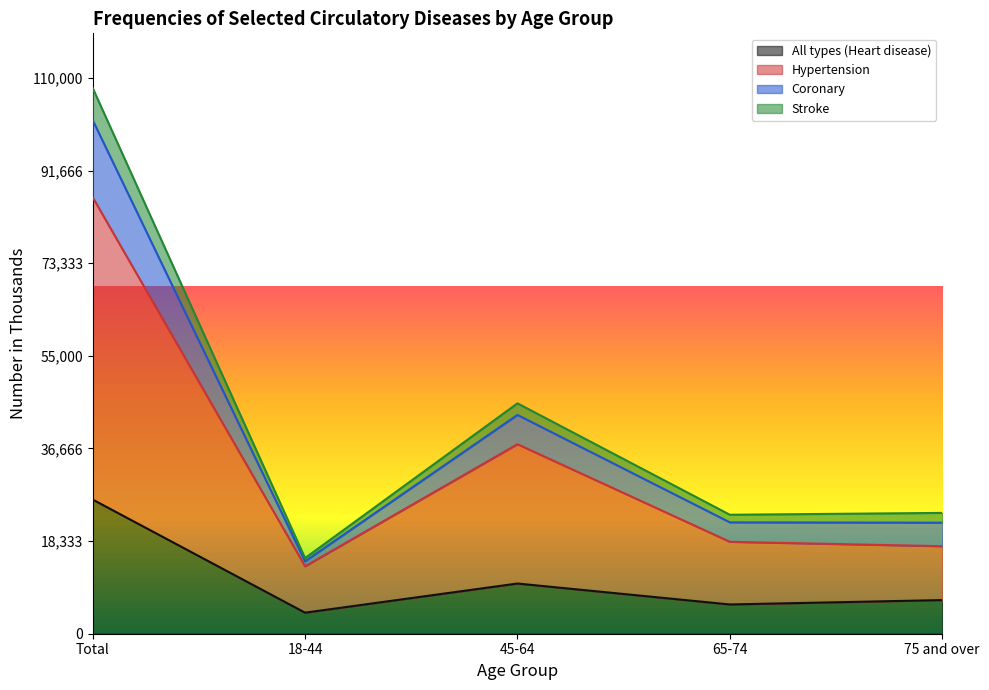

At which label does All types (Heart disease) reach its peak?

Total